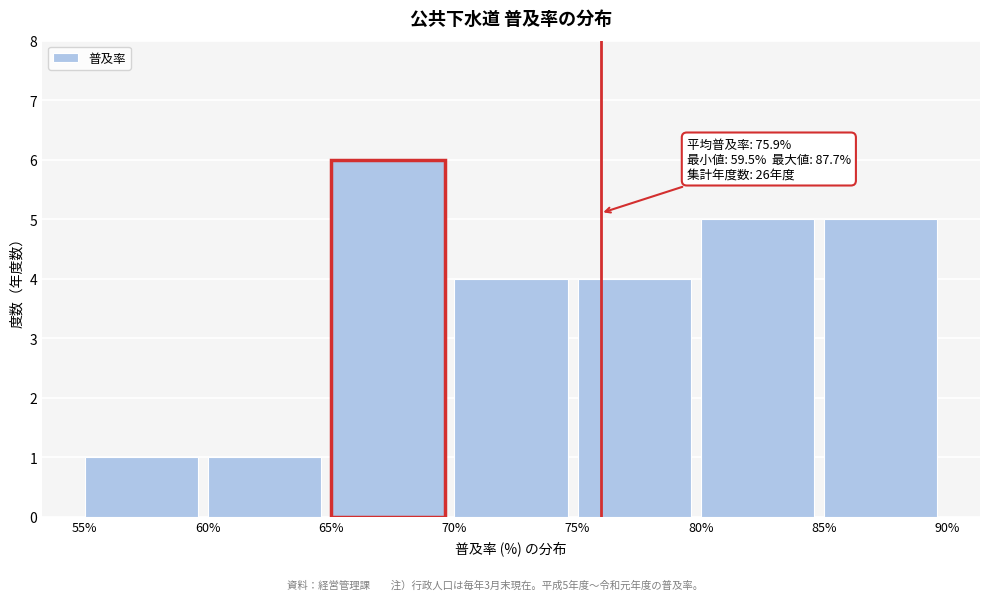

Which range on the x-axis has the tallest bar?

65% to 70%